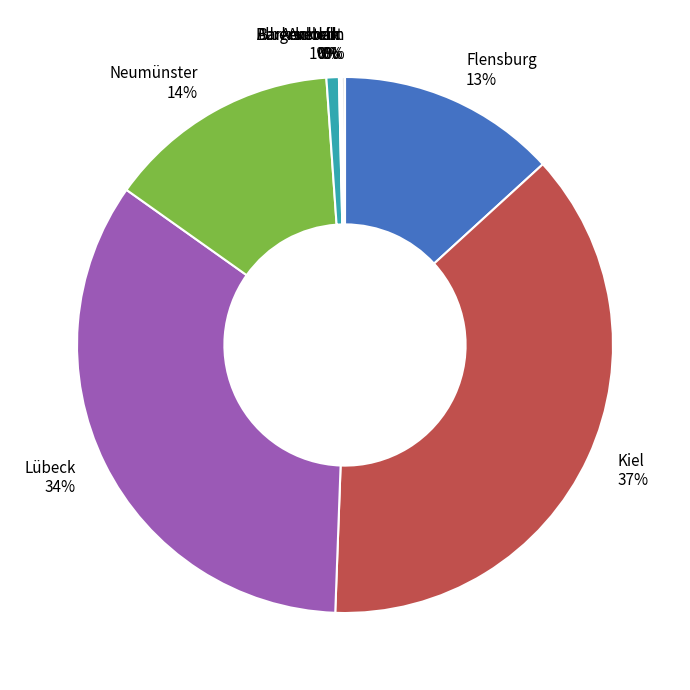

What percentage is the Lübeck slice, to the nearest percent?

34%